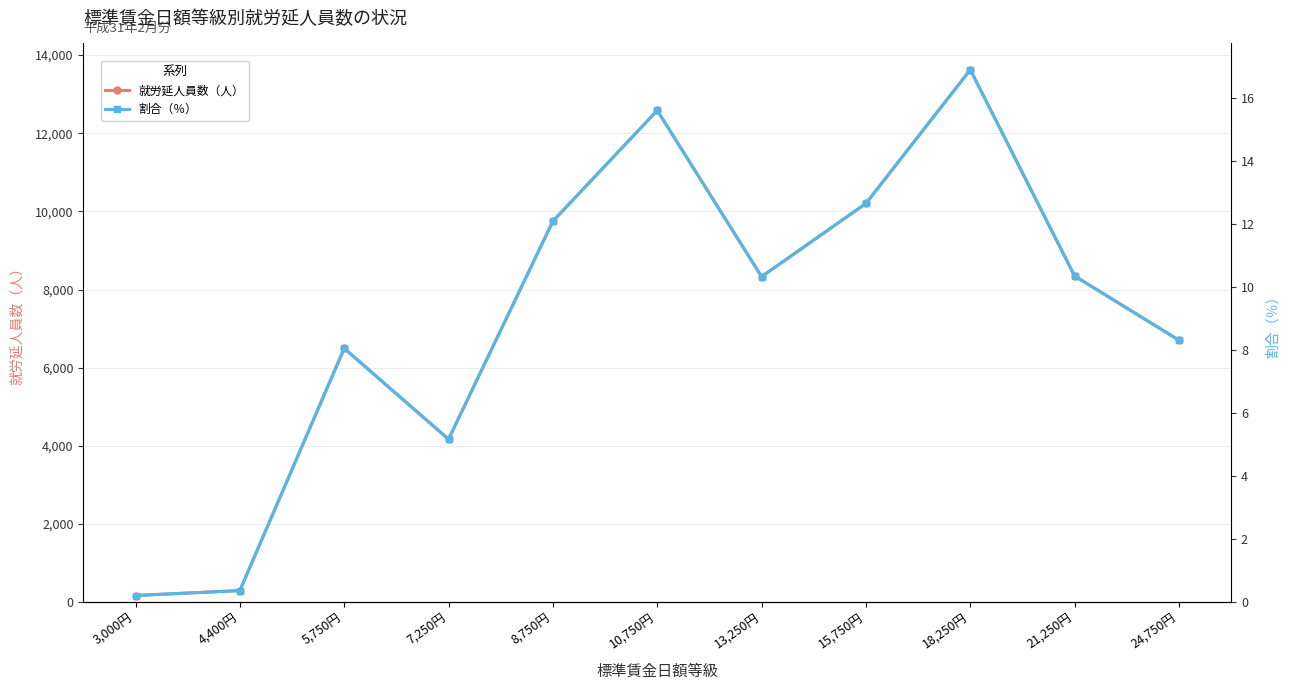

How many series are shown in this chart?

2